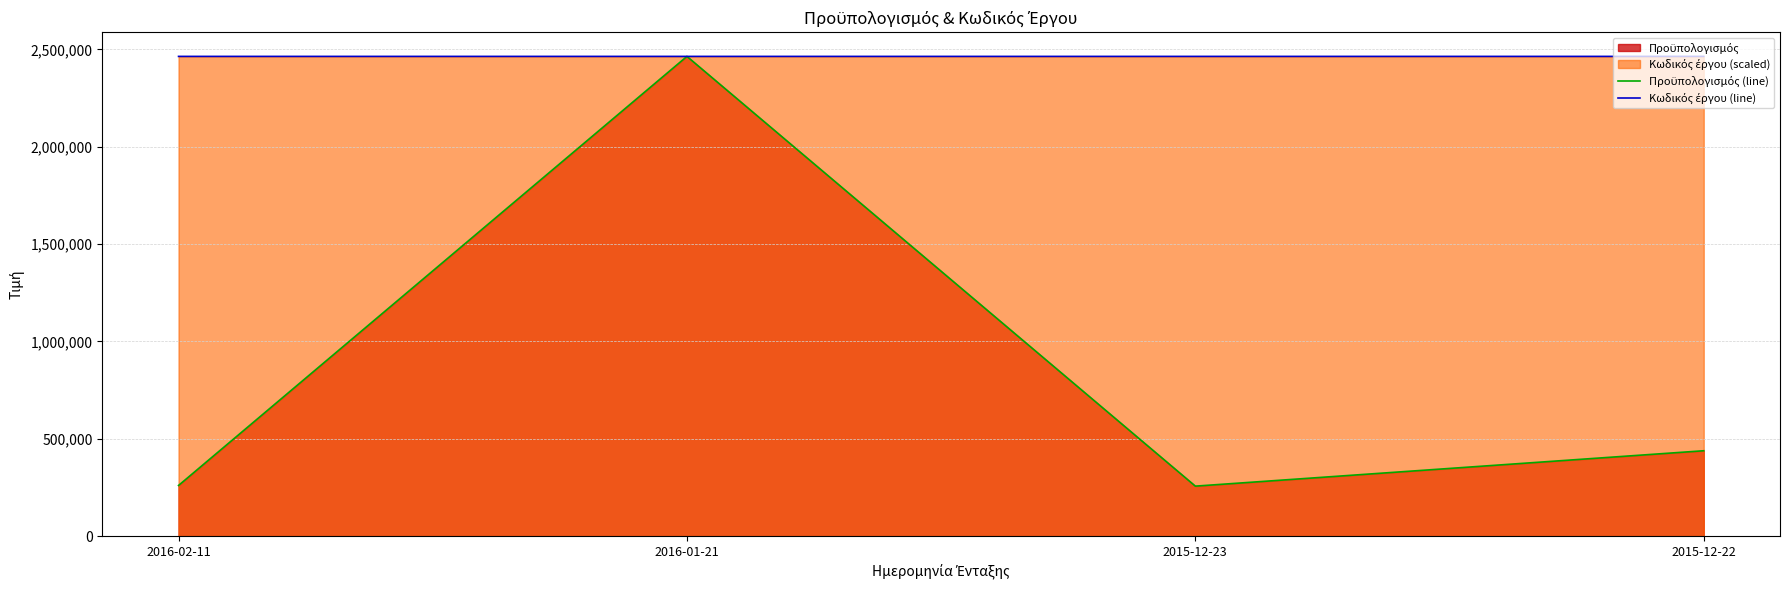

Which series changed the most between 2016-01-21 and 2015-12-22?

Προϋπολογισμός (line)